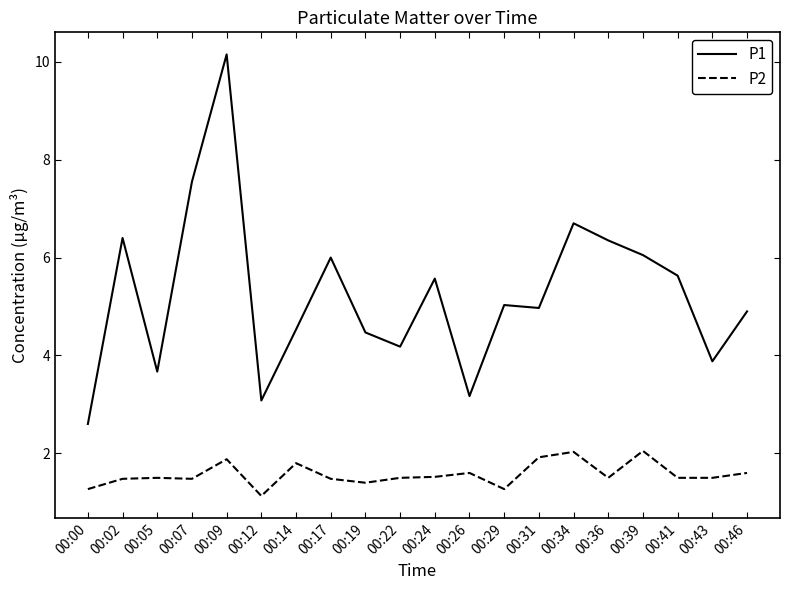

At which category is the sum across all series the highest?

00:09